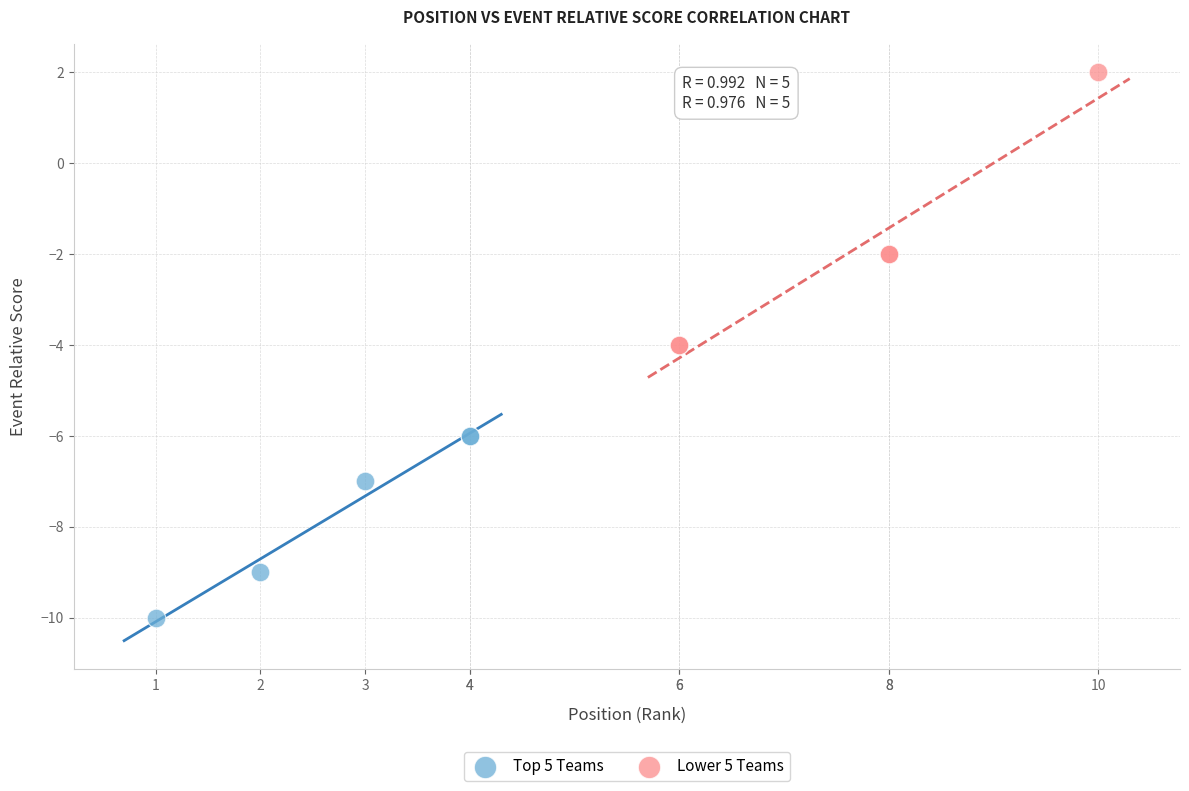

What are all the series names shown in the legend?

Top 5 Teams, Lower 5 Teams